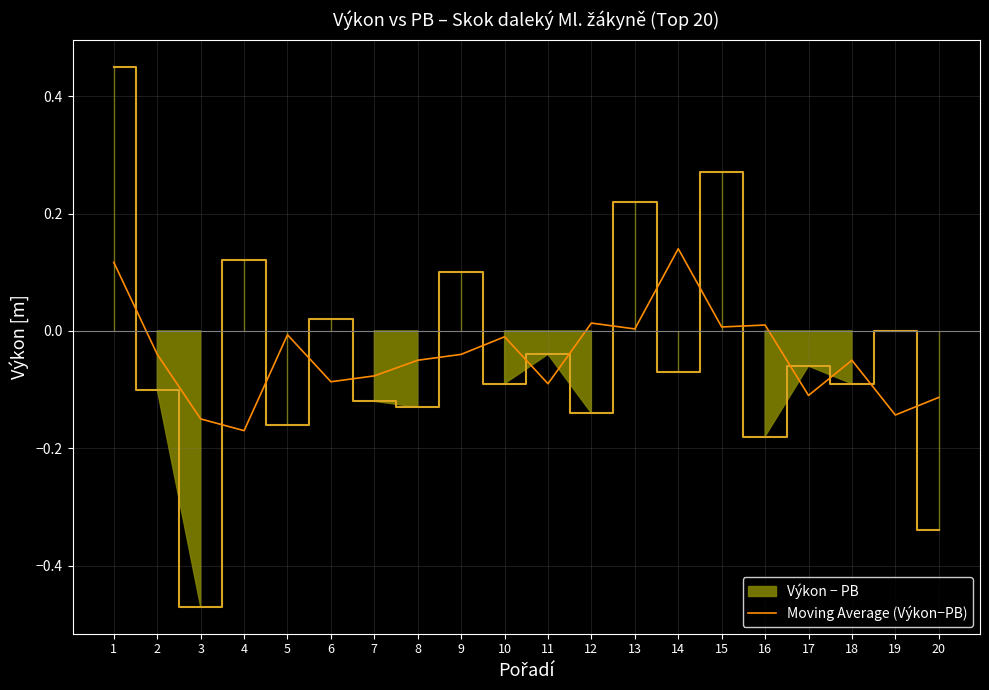

What is the change in value from 5 to 14?

+0.1